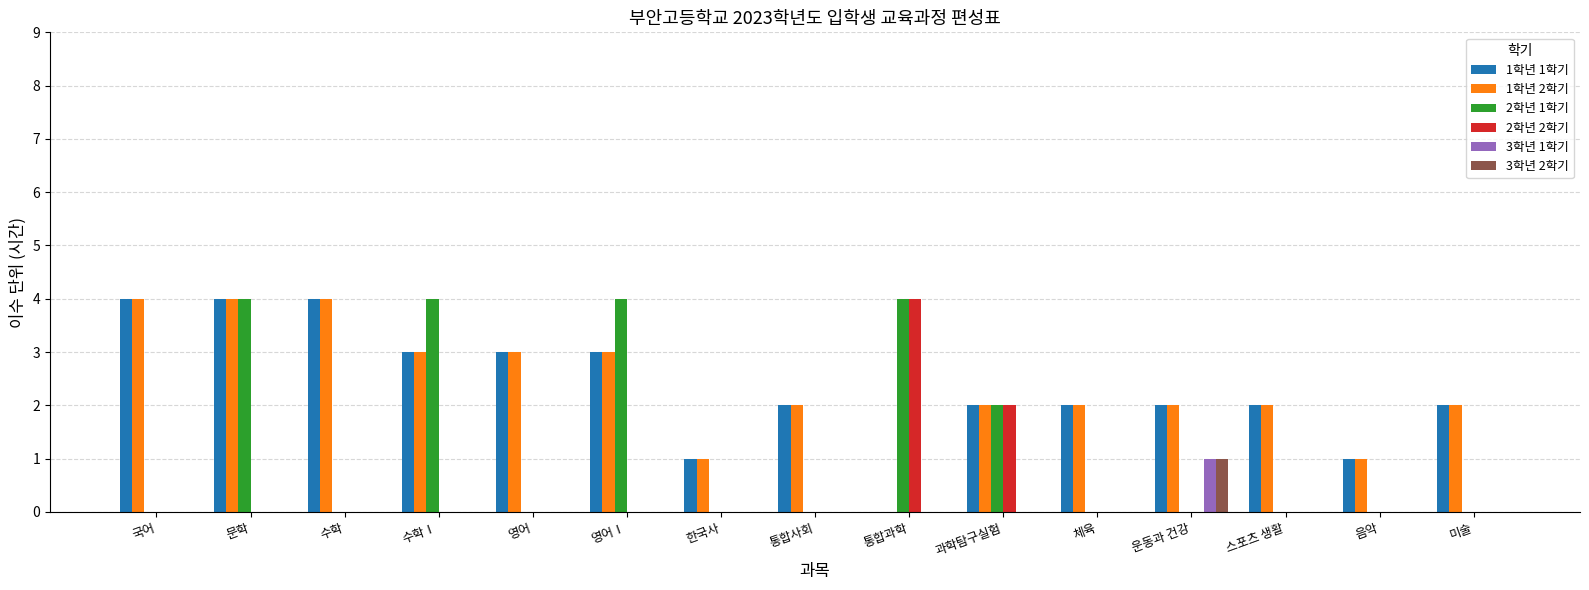

Reading right to left, list all the values displayed in this chart.

1학년 1학기: 미술=2	음악=1	스포츠 생활=2	운동과 건강=2	체육=2	과학탐구실험=2	통합과학=0	통합사회=2	한국사=1	영어Ⅰ=3	영어=3	수학Ⅰ=3	수학=4	문학=4	국어=4
1학년 2학기: 미술=2	음악=1	스포츠 생활=2	운동과 건강=2	체육=2	과학탐구실험=2	통합과학=0	통합사회=2	한국사=1	영어Ⅰ=3	영어=3	수학Ⅰ=3	수학=4	문학=4	국어=4
2학년 1학기: 미술=0	음악=0	스포츠 생활=0	운동과 건강=0	체육=0	과학탐구실험=2	통합과학=4	통합사회=0	한국사=0	영어Ⅰ=4	영어=0	수학Ⅰ=4	수학=0	문학=4	국어=0
2학년 2학기: 미술=0	음악=0	스포츠 생활=0	운동과 건강=0	체육=0	과학탐구실험=2	통합과학=4	통합사회=0	한국사=0	영어Ⅰ=0	영어=0	수학Ⅰ=0	수학=0	문학=0	국어=0
3학년 1학기: 미술=0	음악=0	스포츠 생활=0	운동과 건강=1	체육=0	과학탐구실험=0	통합과학=0	통합사회=0	한국사=0	영어Ⅰ=0	영어=0	수학Ⅰ=0	수학=0	문학=0	국어=0
3학년 2학기: 미술=0	음악=0	스포츠 생활=0	운동과 건강=1	체육=0	과학탐구실험=0	통합과학=0	통합사회=0	한국사=0	영어Ⅰ=0	영어=0	수학Ⅰ=0	수학=0	문학=0	국어=0